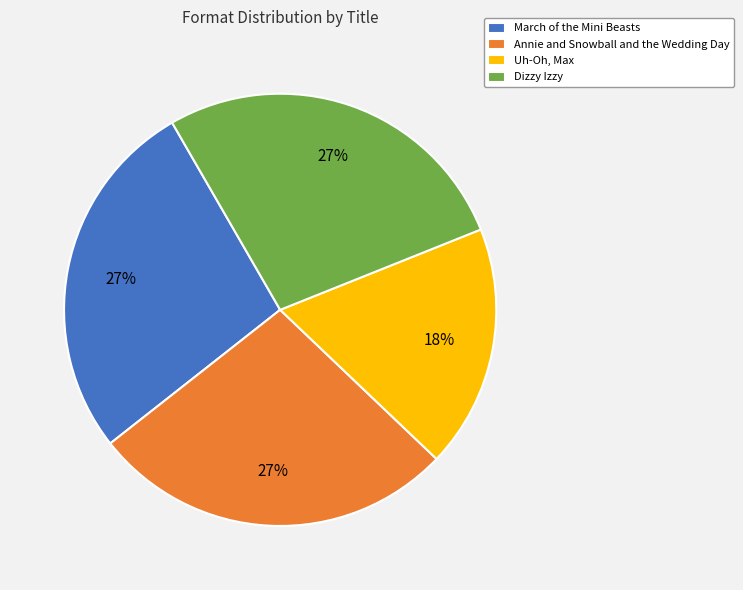

To the nearest percent, what percentage of the pie is March of the Mini Beasts?

27%